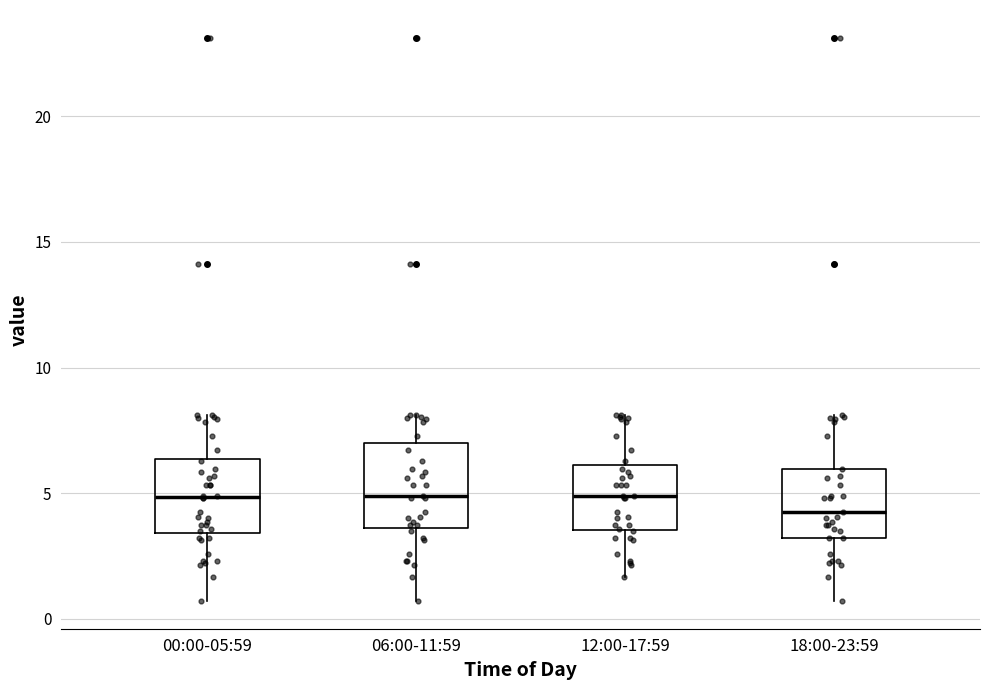

Reading left to right, transcribe this box plot: for each box, give where its median line is, the range the box spans, and where its two whiskers end, as read against the y-axis. The values are not printed on the chart, so give them approximately, as read against the axis.

00:00-05:59: median 5.0, box 3.5 to 6.5, whiskers 0.5 to 8.0
06:00-11:59: median 5.0, box 3.5 to 7.0, whiskers 0.5 to 8.0
12:00-17:59: median 5.0, box 3.5 to 6.0, whiskers 1.5 to 8.0
18:00-23:59: median 4.5, box 3.0 to 6.0, whiskers 0.5 to 8.0